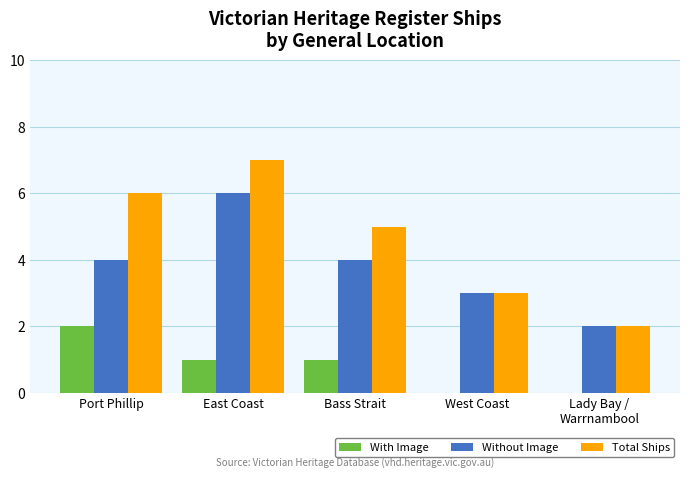

Count the number of categories in the chart.

5